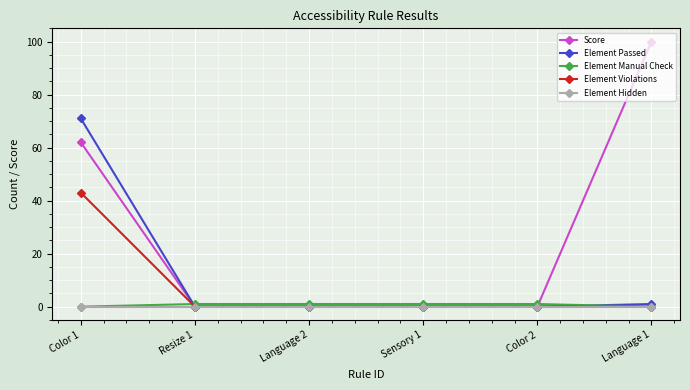

Which category has the highest value in the Element Passed series?

Color 1